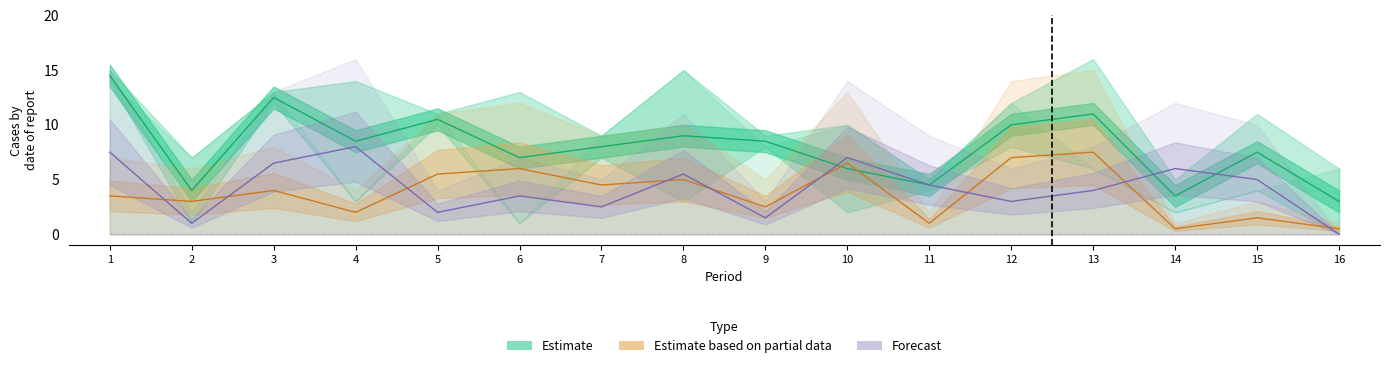

At which label is Forecast closest to 4?

13